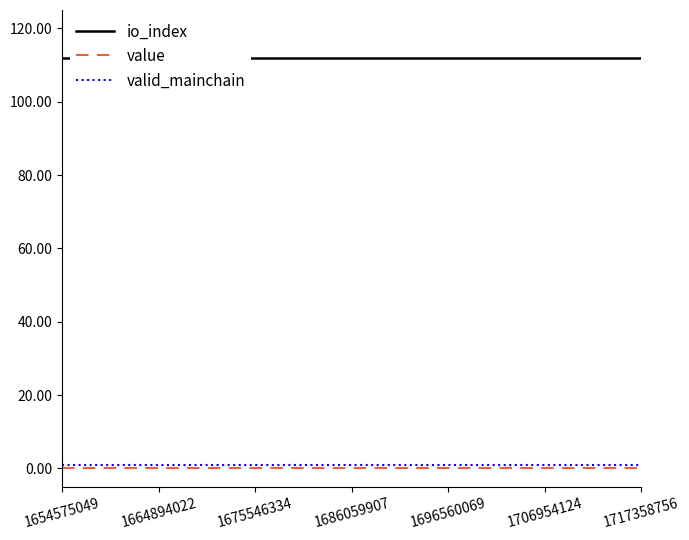

Is it true that io_index equals 112.0 at 1706954124?

True